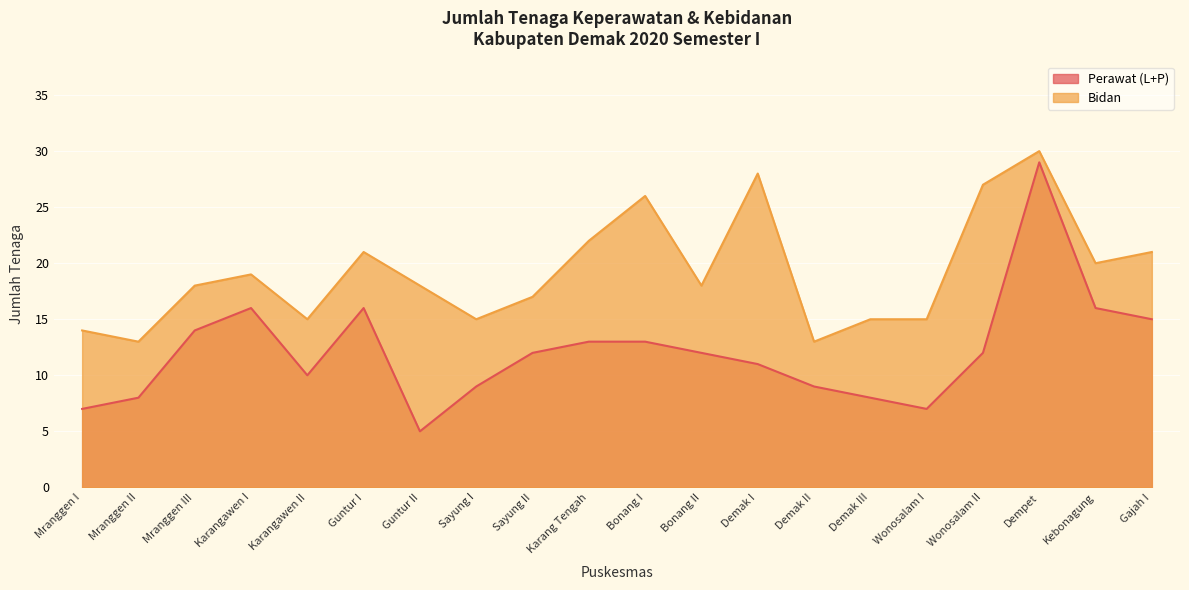

Reading left to right, transcribe all the data shown in this chart.

Perawat (L+P): Mranggen I=7	Mranggen II=8	Mranggen III=14	Karangawen I=16	Karangawen II=10	Guntur I=16	Guntur II=5	Sayung I=9	Sayung II=12	Karang Tengah=13	Bonang I=13	Bonang II=12	Demak I=11	Demak II=9	Demak III=8	Wonosalam I=7	Wonosalam II=12	Dempet=29	Kebonagung=16	Gajah I=15
Bidan: Mranggen I=14	Mranggen II=13	Mranggen III=18	Karangawen I=19	Karangawen II=15	Guntur I=21	Guntur II=18	Sayung I=15	Sayung II=17	Karang Tengah=22	Bonang I=26	Bonang II=18	Demak I=28	Demak II=13	Demak III=15	Wonosalam I=15	Wonosalam II=27	Dempet=30	Kebonagung=20	Gajah I=21